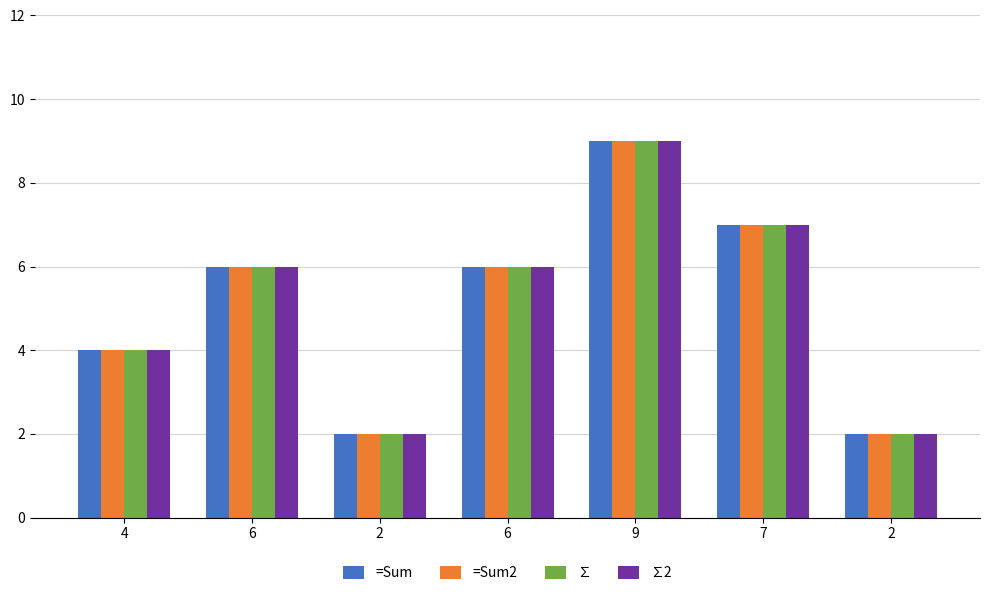

Which series has the widest spread of values?

=Sum